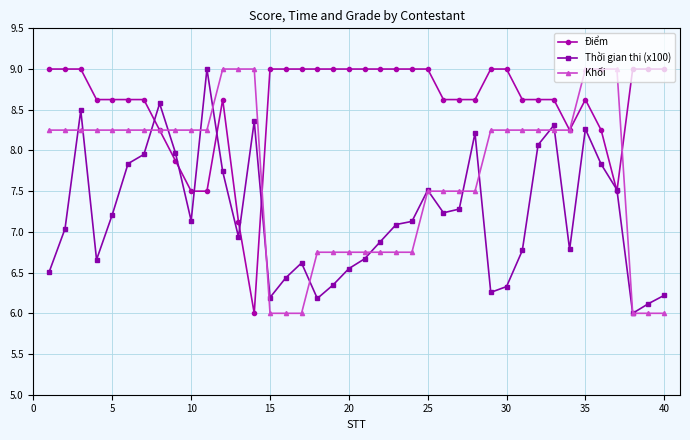

True or false: Thời gian thi (x100) has more than 2 interior local peaks.

True